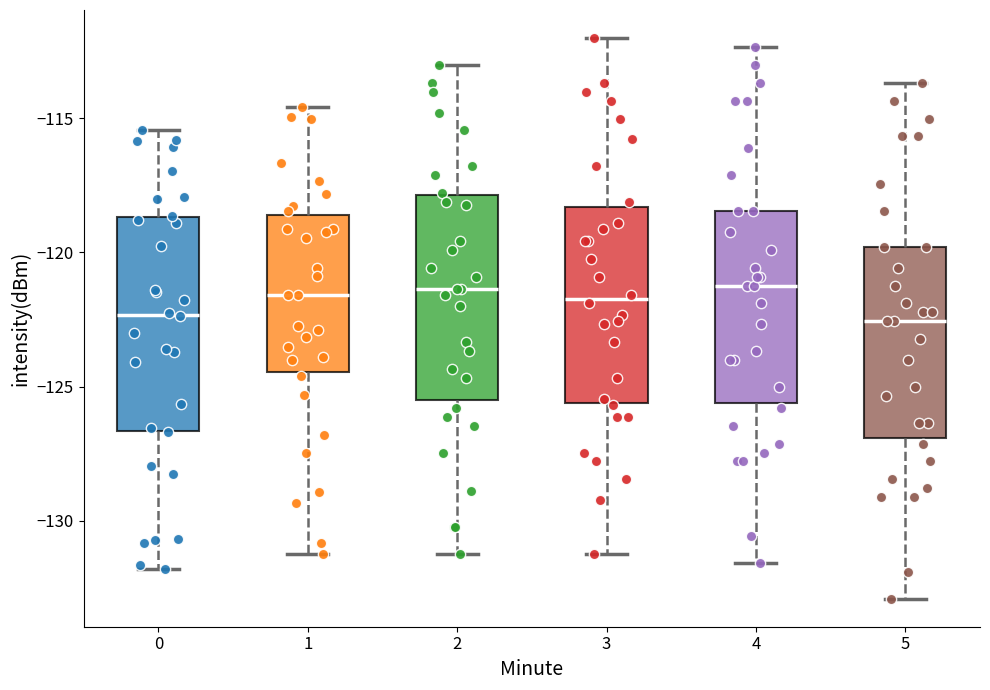

Reading left to right, transcribe this box plot: for each box, give where its median line is, the range the box spans, and where its two whiskers end, as read against the y-axis. The values are not printed on the chart, so give them approximately, as read against the axis.

0: median -122.5, box -126.5 to -118.5, whiskers -132.0 to -115.5
1: median -121.5, box -124.5 to -118.5, whiskers -131.0 to -114.5
2: median -121.5, box -125.5 to -118.0, whiskers -131.0 to -113.0
3: median -121.5, box -125.5 to -118.5, whiskers -131.0 to -112.0
4: median -121.0, box -125.5 to -118.5, whiskers -131.5 to -112.5
5: median -122.5, box -127.0 to -120.0, whiskers -133.0 to -113.5